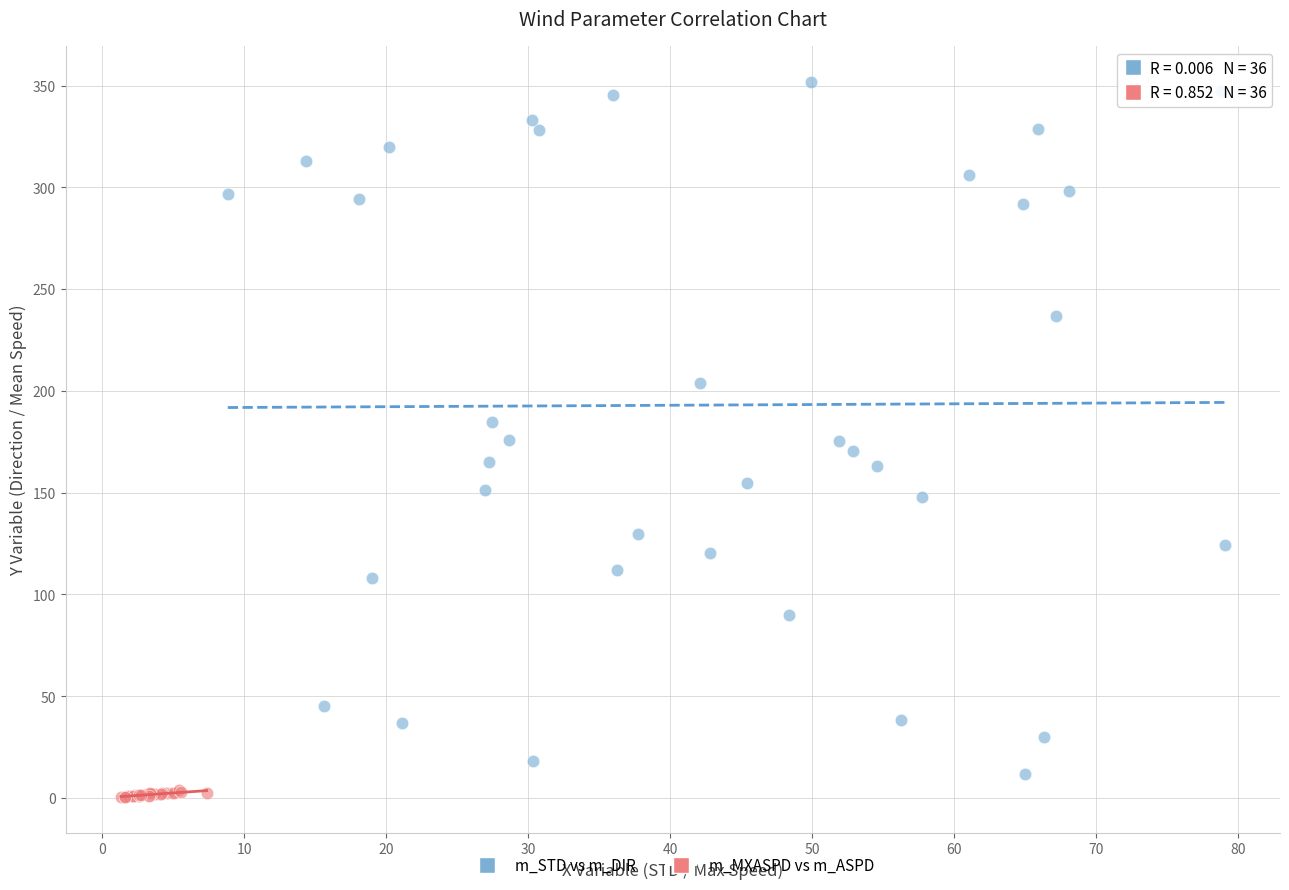

Which series has the widest spread of Y values?

m_STD vs m_DIR